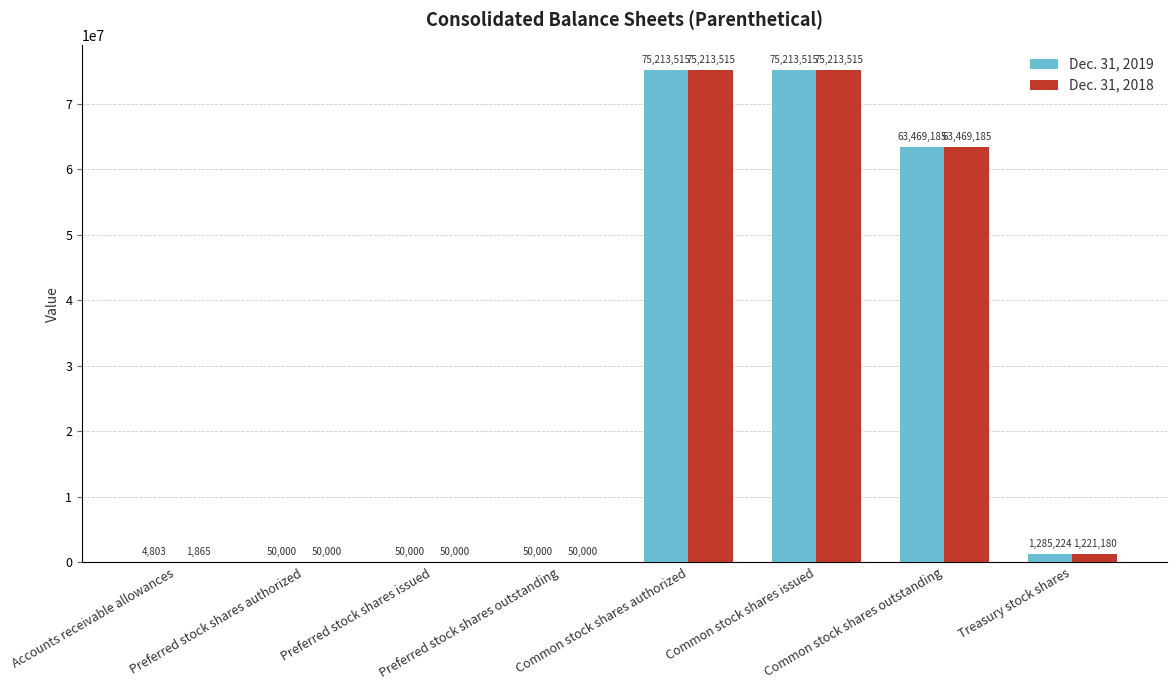

What is the sum of all Dec. 31, 2019 values?

215336242